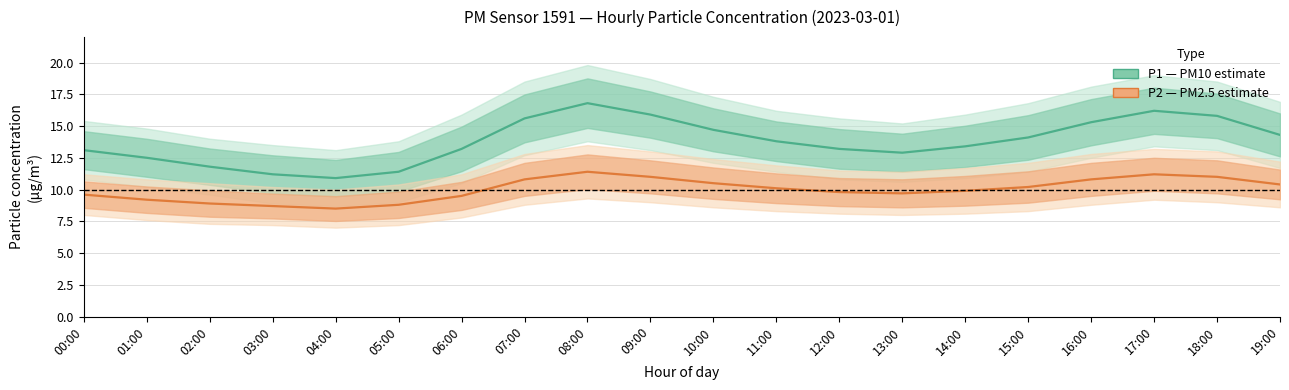

True or false: P1 (PM10) and P2 (PM2.5) cross at least once.

False